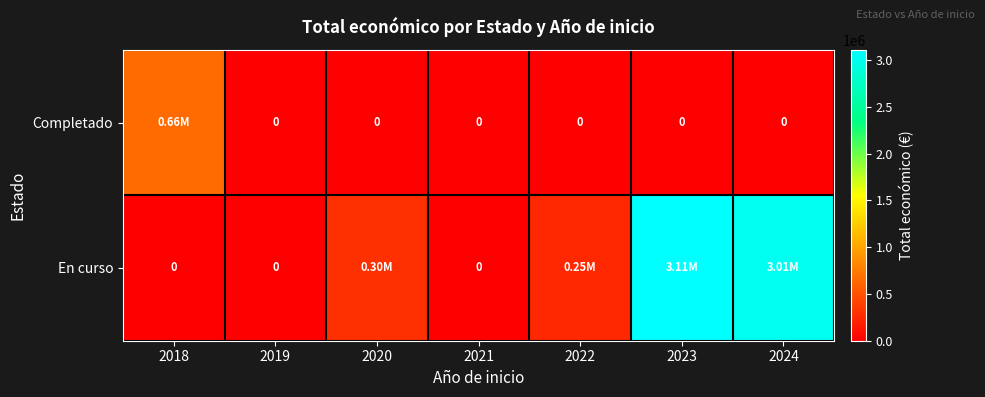

List the labels in order of Completado value, largest first.

2018, 2019, 2020, 2021, 2022, 2023, 2024